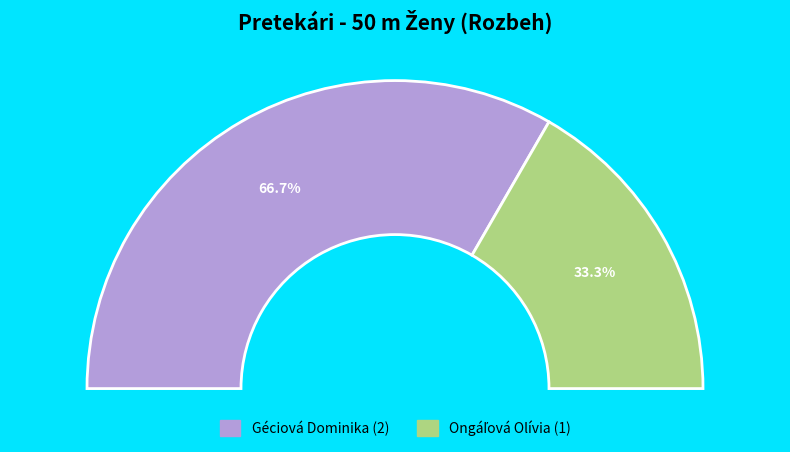

What is the total percentage of Géciová Dominika and Ongáľová Olívia?

100.0%